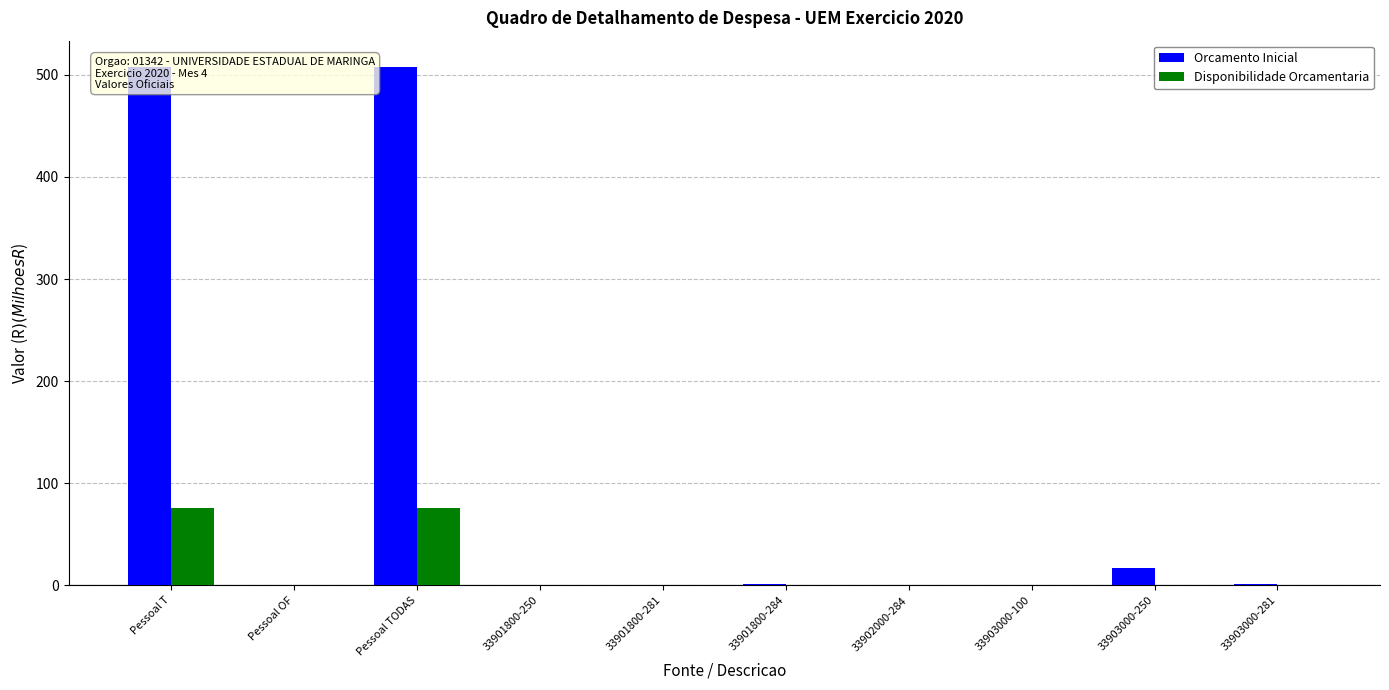

Between Pessoal T and 33903000-100, which series saw the biggest shift?

Orcamento Inicial